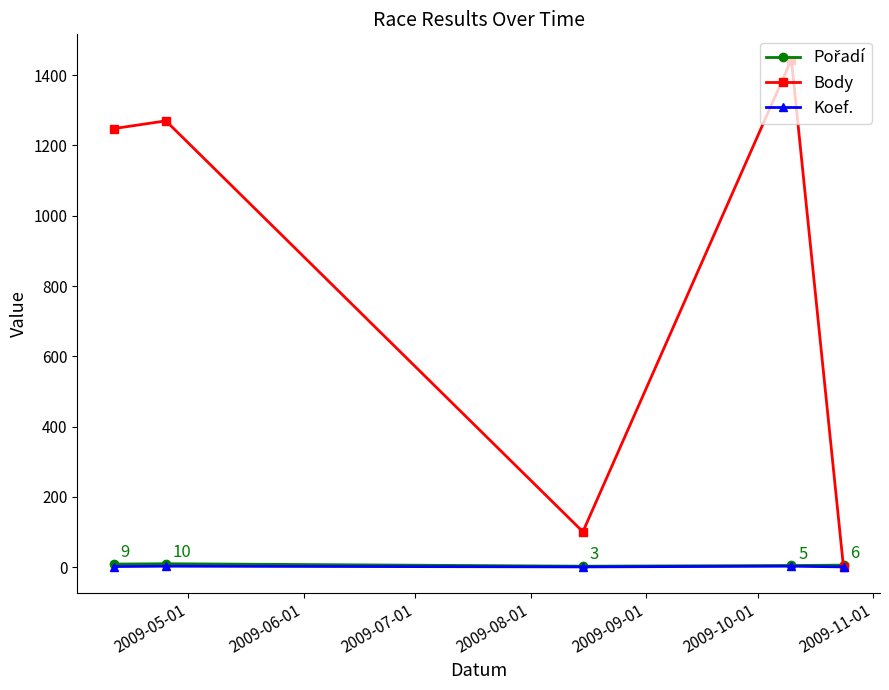

Which series has the largest range (max minus min)?

Body